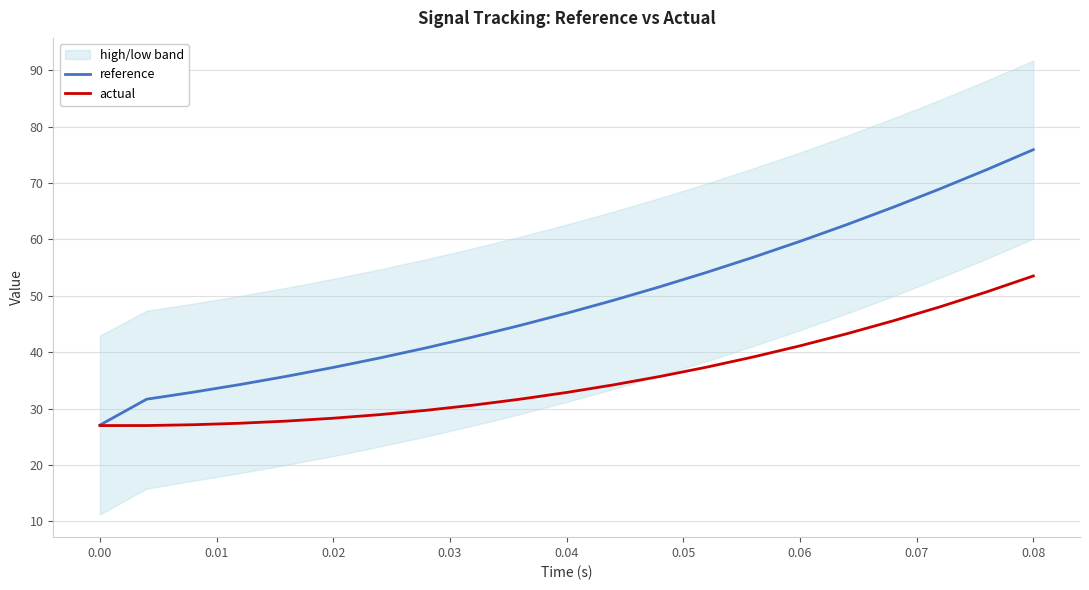

What is the minimum value for reference?

27.1